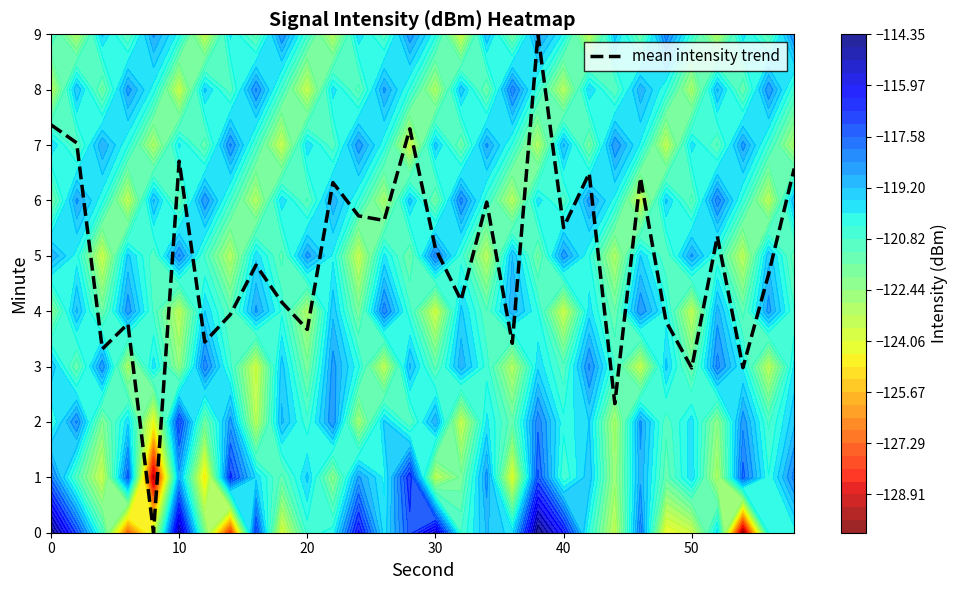

The mean intensity trend series shows 5.1 at 30. True or false?

True